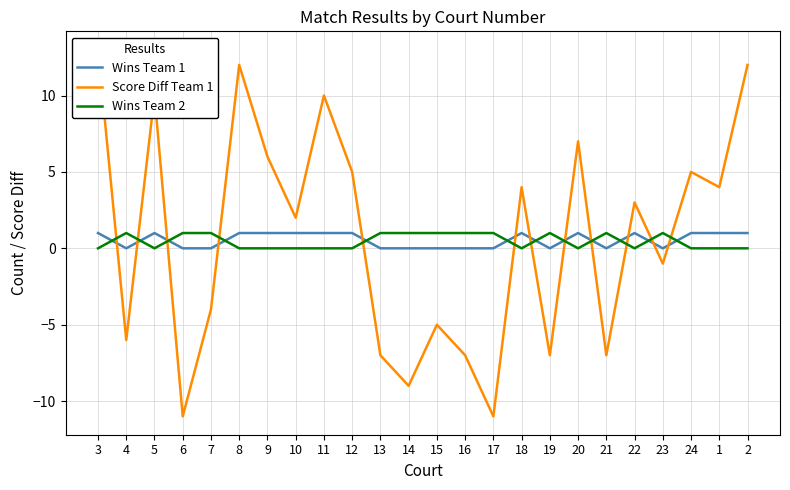

Where do Wins Team 2 and Score Diff Team 1 first cross each other?

3 and 4